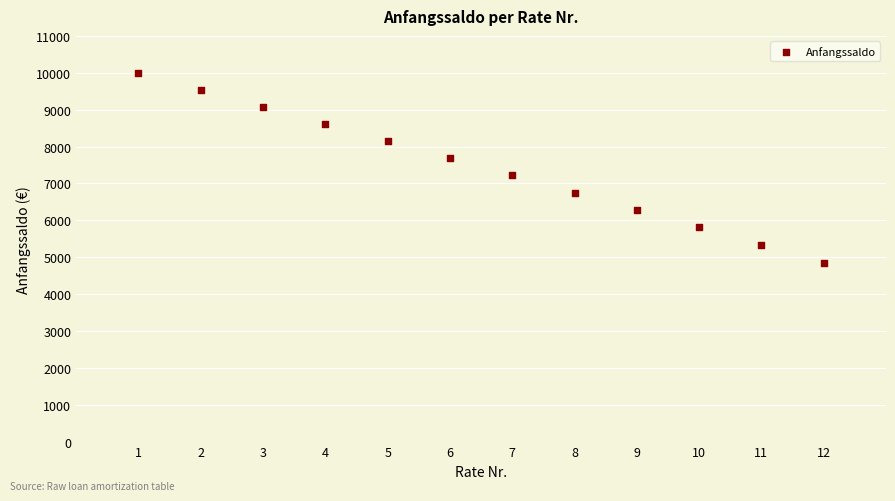

What is the average Y value?

7443.8